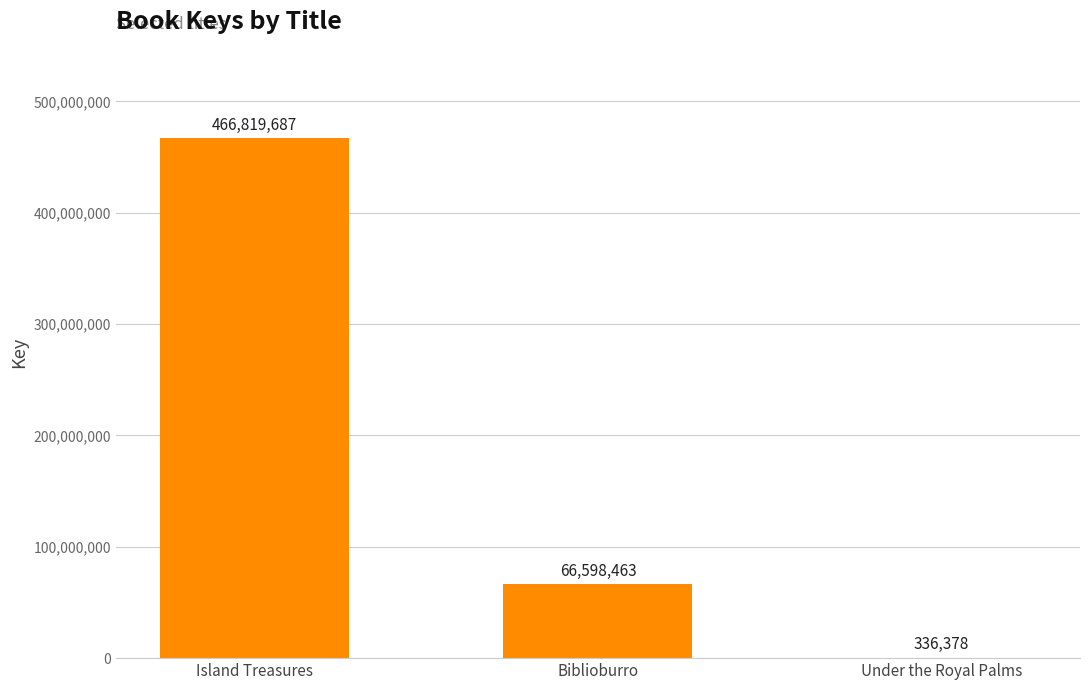

What is the change in value from Island Treasures to Biblioburro?

-400221224